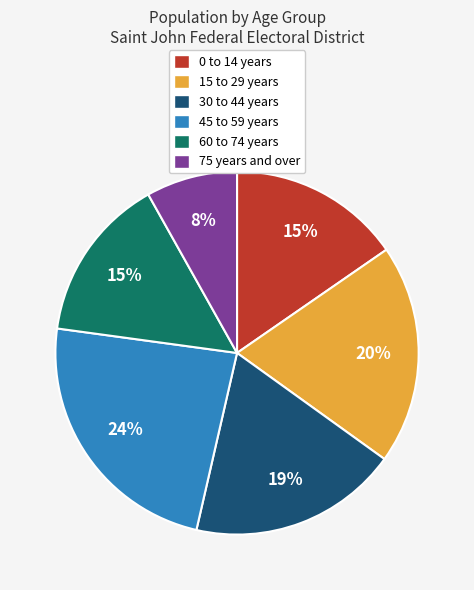

To the nearest percent, what is the average slice percentage?

17%